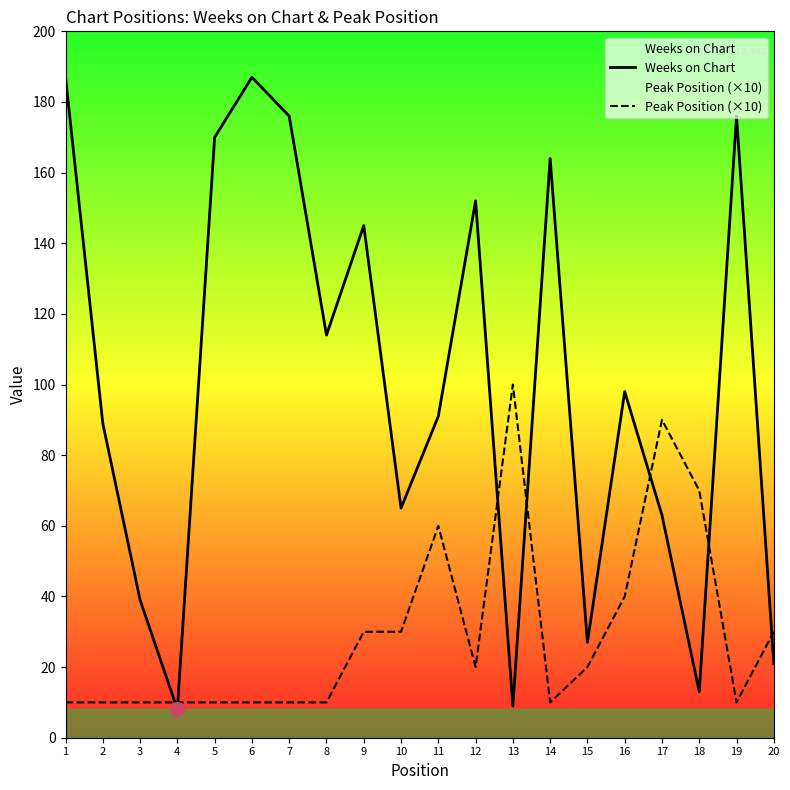

Is it true that Weeks on Chart equals 312 at 6?

False